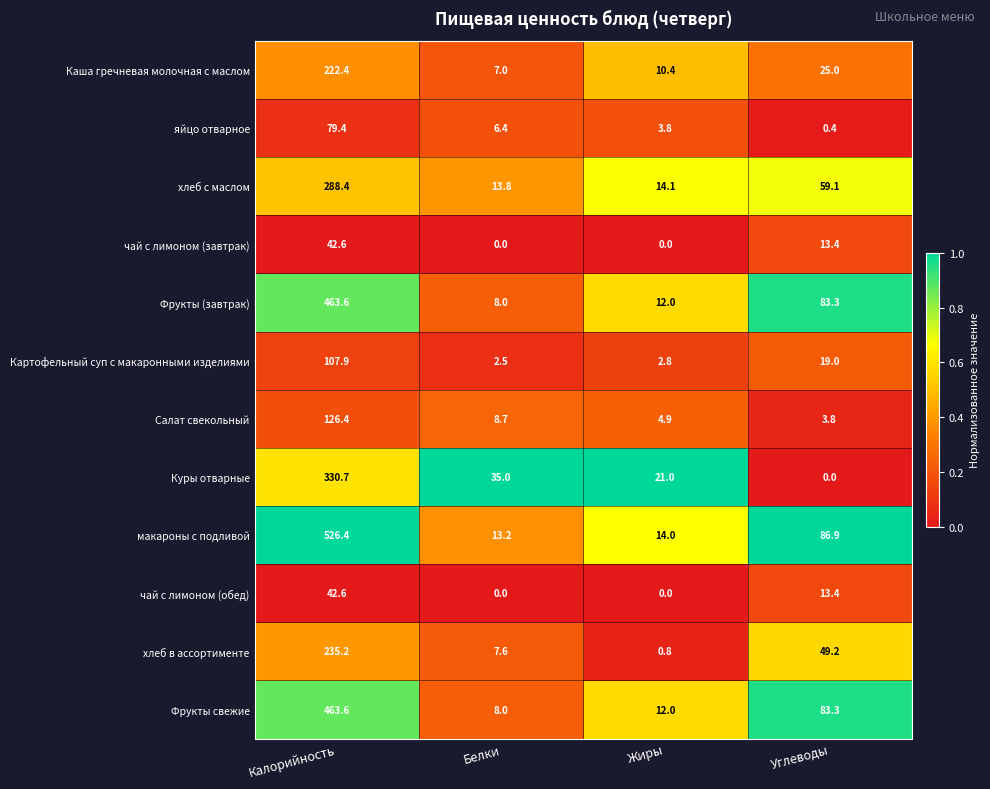

How many values in the хлеб в ассортименте series exceed 49?

2